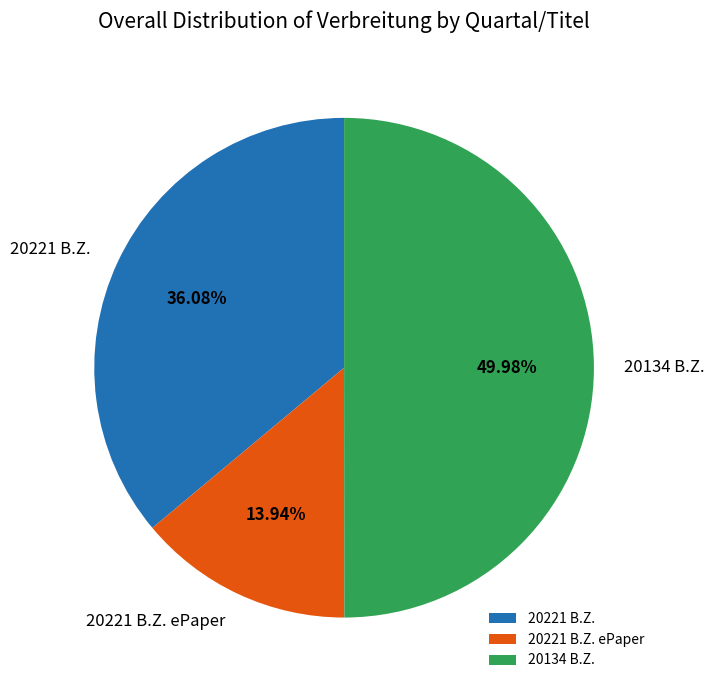

What is the smallest slice in the pie chart?

20221 B.Z. ePaper